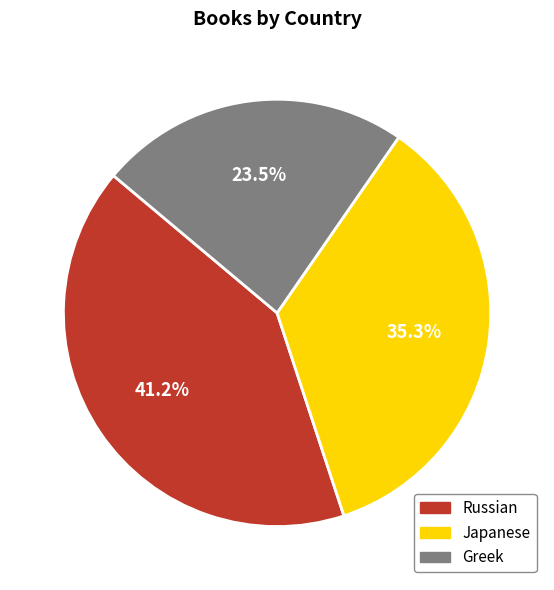

Do Greek and Japanese together represent more than half of the pie?

Yes